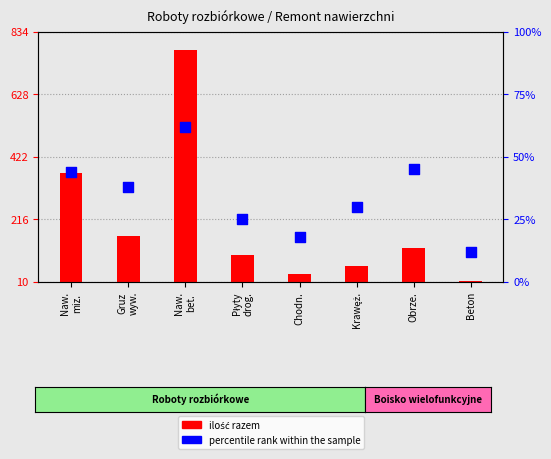

Between Płyty
drog. and Chodn., which is larger?

Płyty
drog.